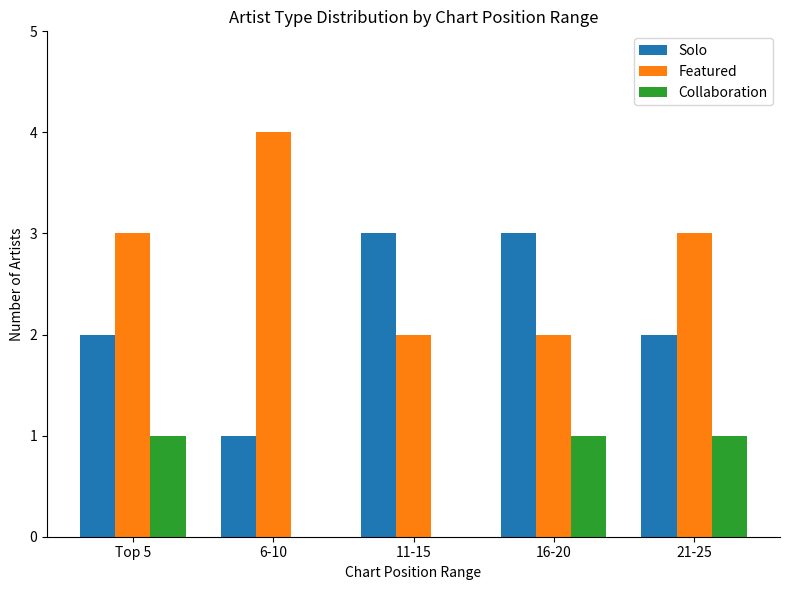

True or false: Collaboration has a value of 0 at 16-20.

False